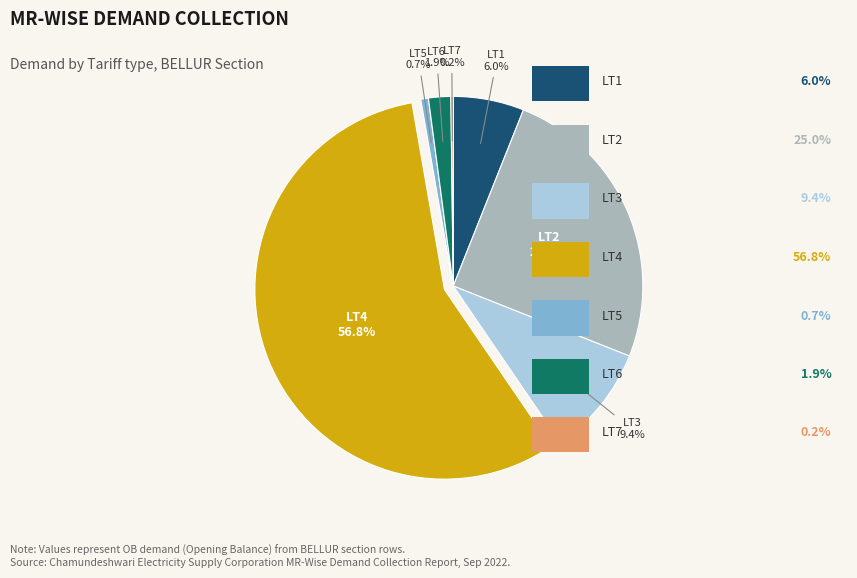

Is there a majority slice in this chart?

Yes